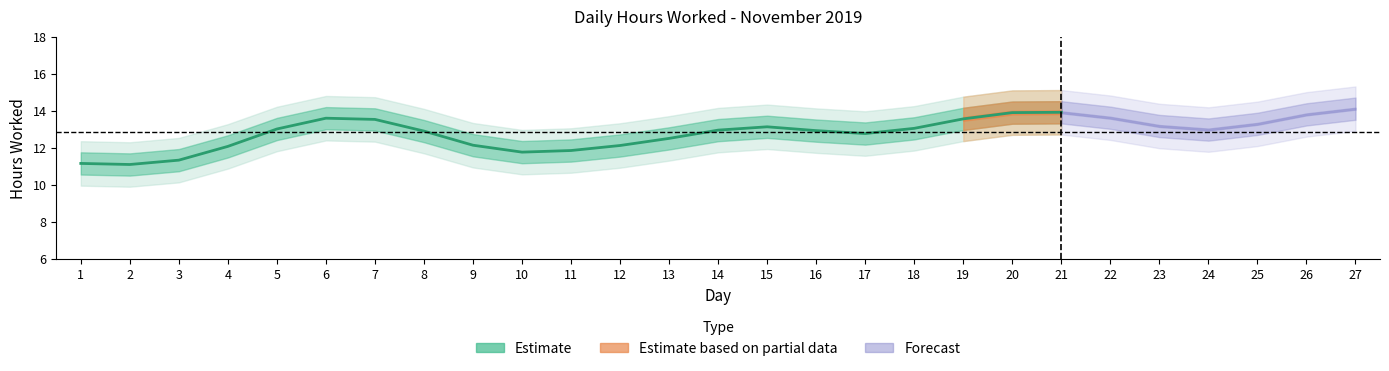

What is the value of the 17th point from the left?

12.8